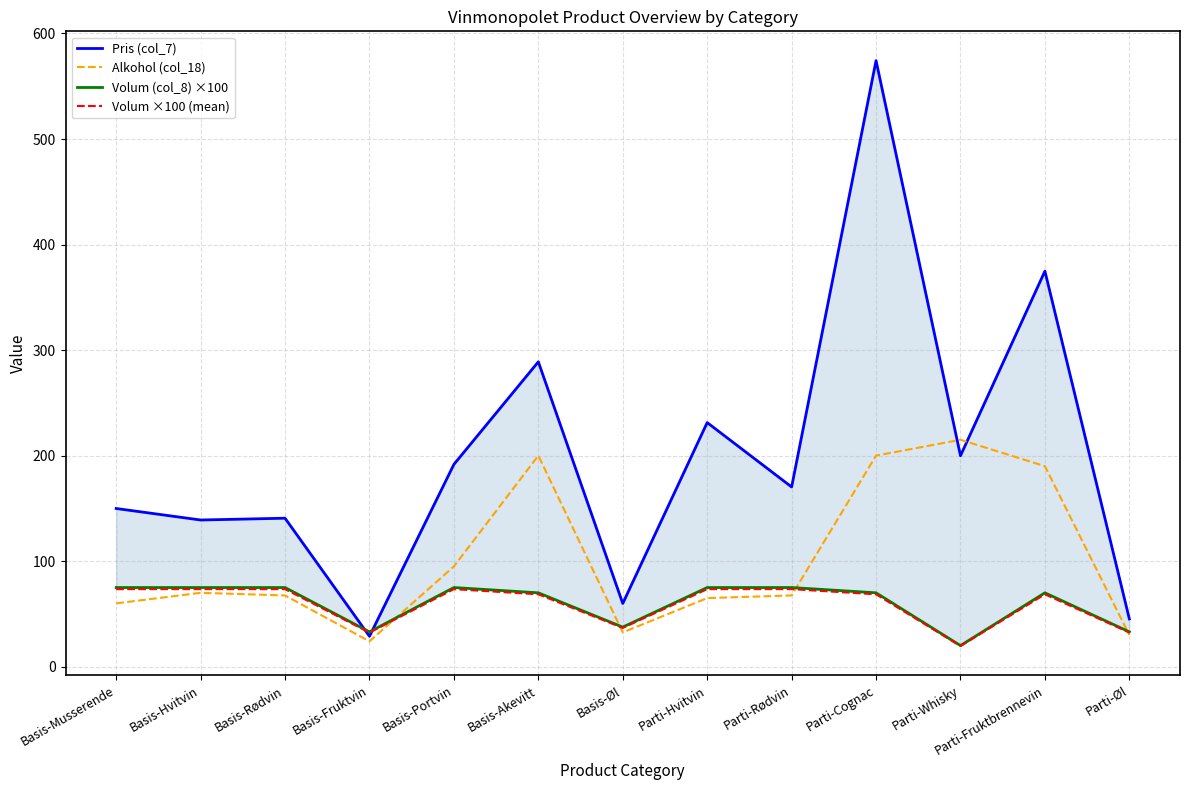

Which series has the widest spread of values?

Pris (col_7)